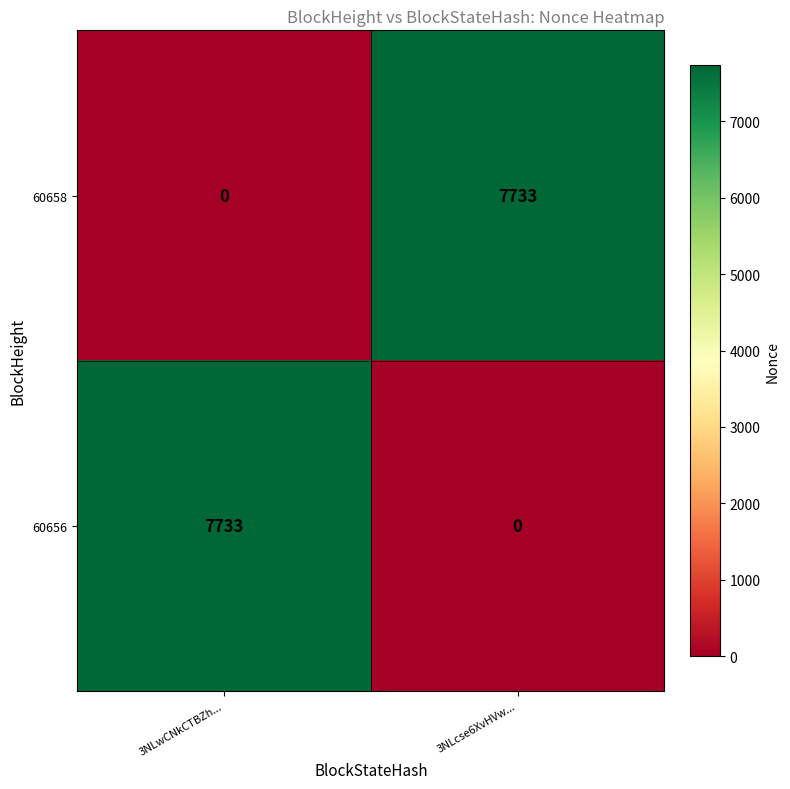

The value of 60656 at 3NLwCNkCTBZh... is 7733. True or false?

True